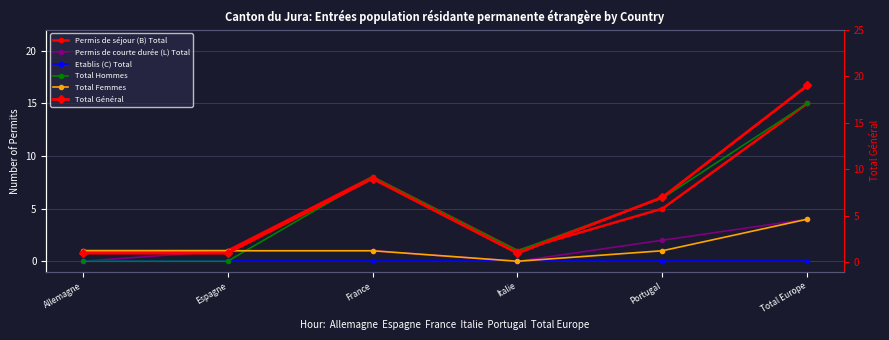

True or false: Permis de séjour (B) Total and Etablis (C) Total cross at least once.

False